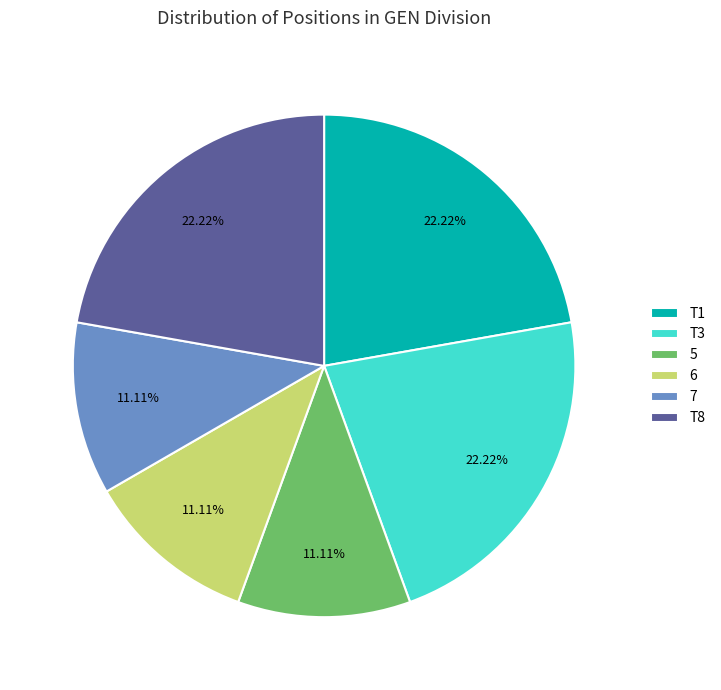

To the nearest percent, what percentage of the pie is T8?

22%